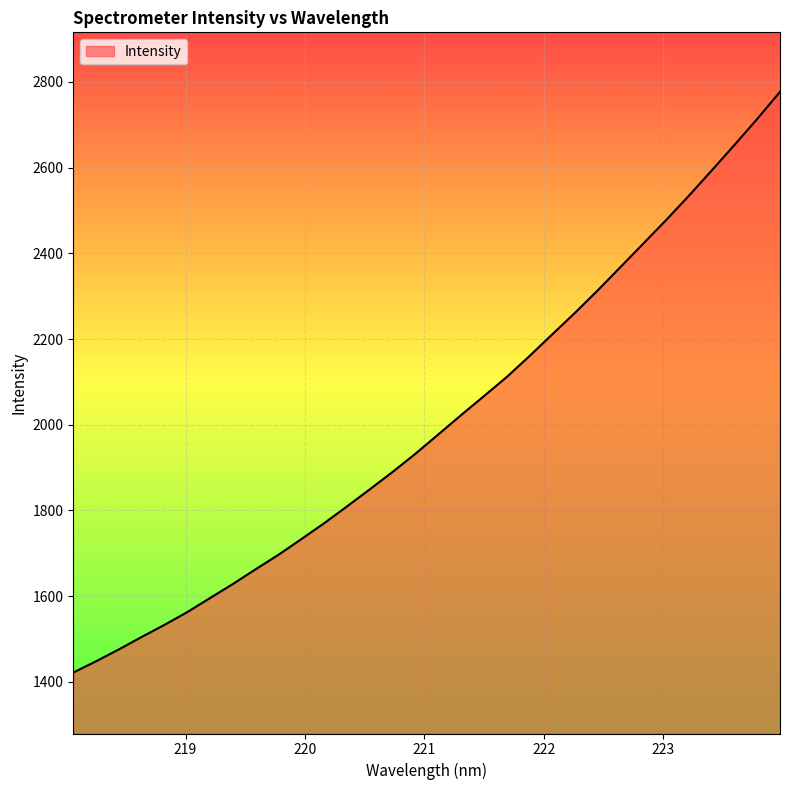

What is the difference between the maximum and minimum values?

1354.7